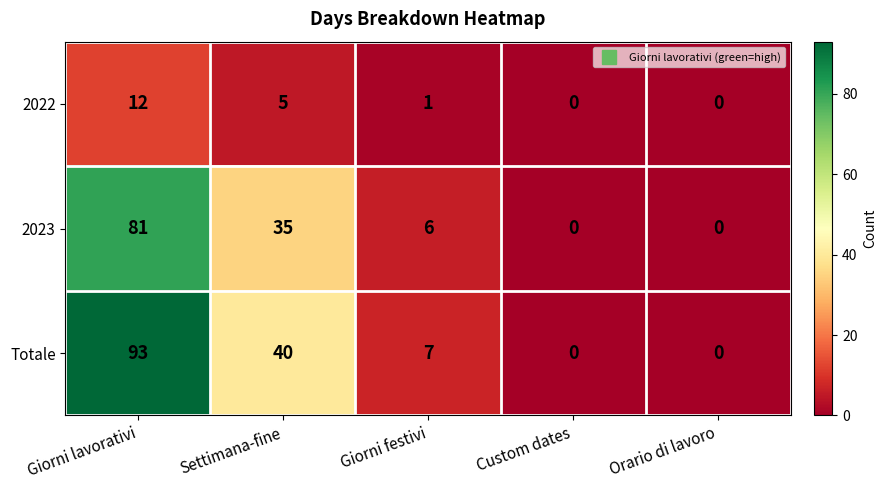

At which category does the chart reach its peak across all series?

Giorni lavorativi